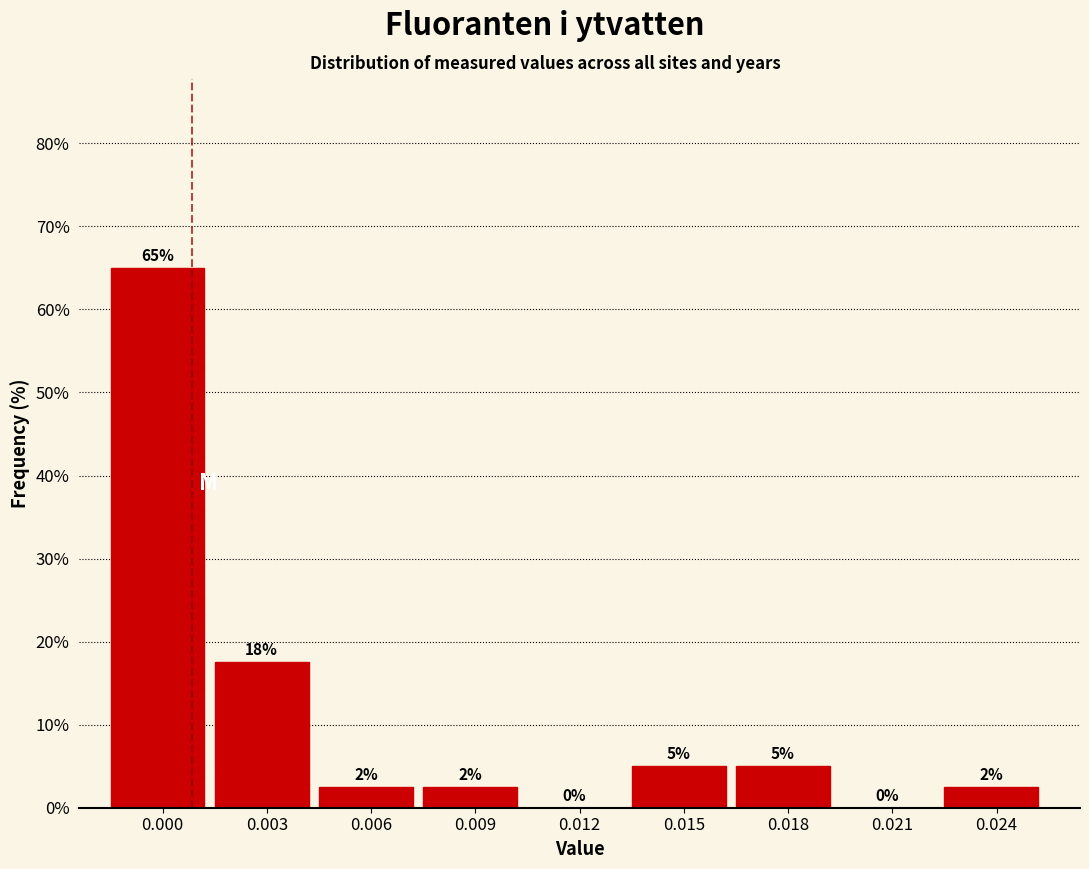

What is the sum of the values at 0.021 and 0.000?

65.0